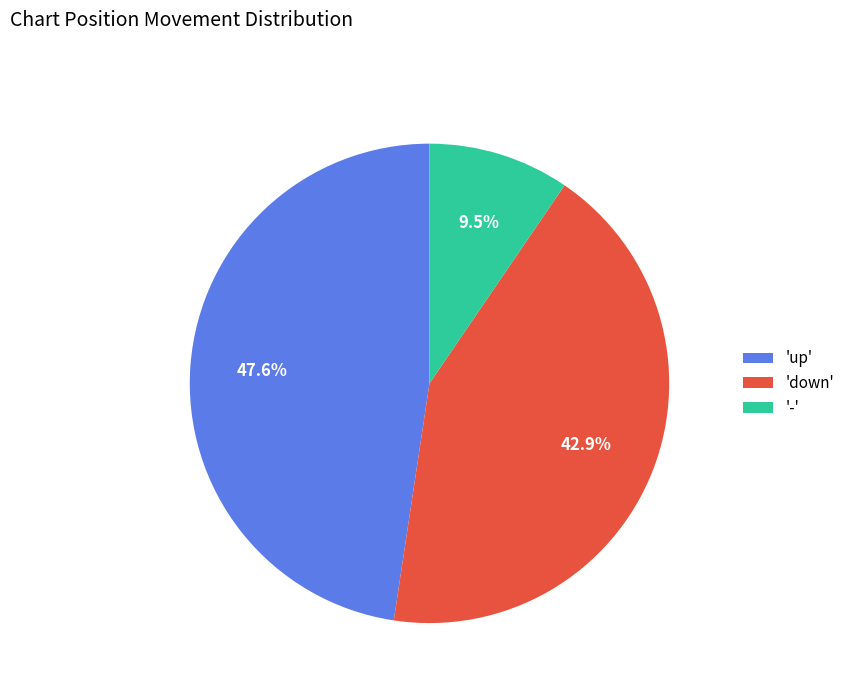

How many slices are in this pie chart?

3